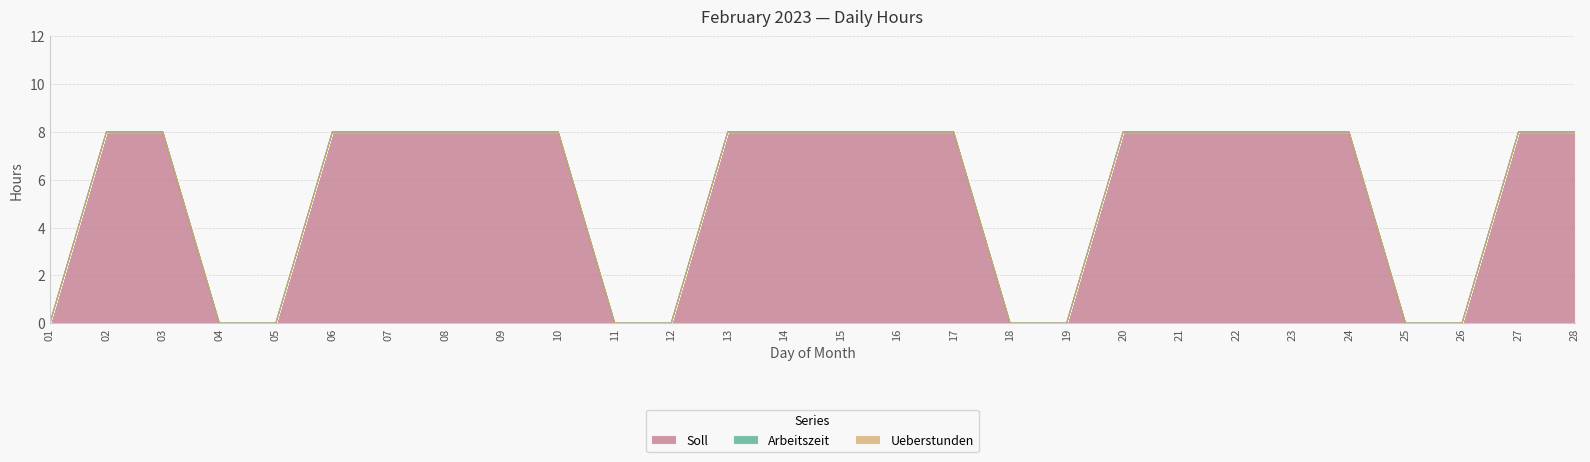

Reading left to right, what are all the values shown in this chart?

Soll: 0	8	8	0	0	8	8	8	8	8	0	0	8	8	8	8	8	0	0	8	8	8	8	8	0	0	8	8
Arbeitszeit: 0	0	0	0	0	0	0	0	0	0	0	0	0	0	0	0	0	0	0	0	0	0	0	0	0	0	0	0
Ueberstunden: 0	0	0	0	0	0	0	0	0	0	0	0	0	0	0	0	0	0	0	0	0	0	0	0	0	0	0	0